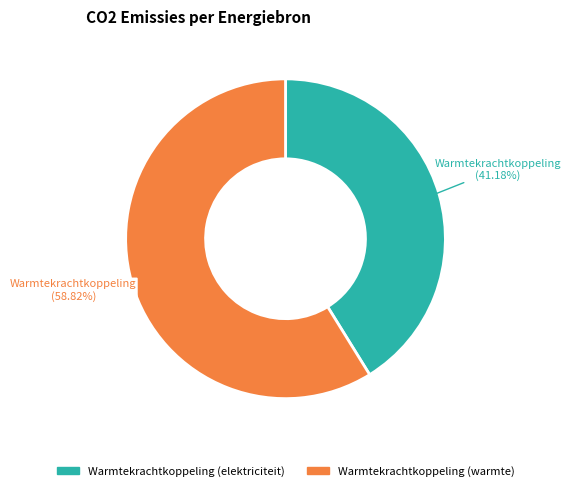

To the nearest percent, what is the difference between the largest and smallest slice percentages?

18%